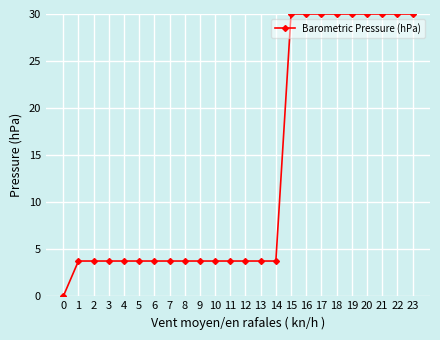

The value at 0 is 0.0. True or false?

True